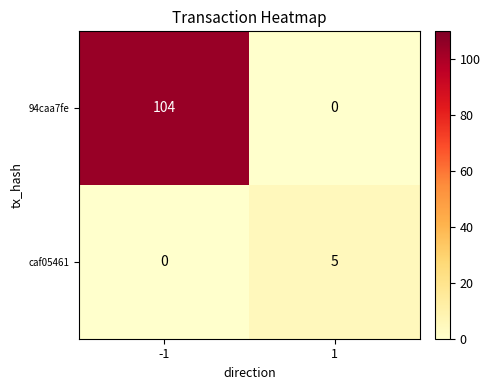

At which category is the sum across all series the highest?

-1